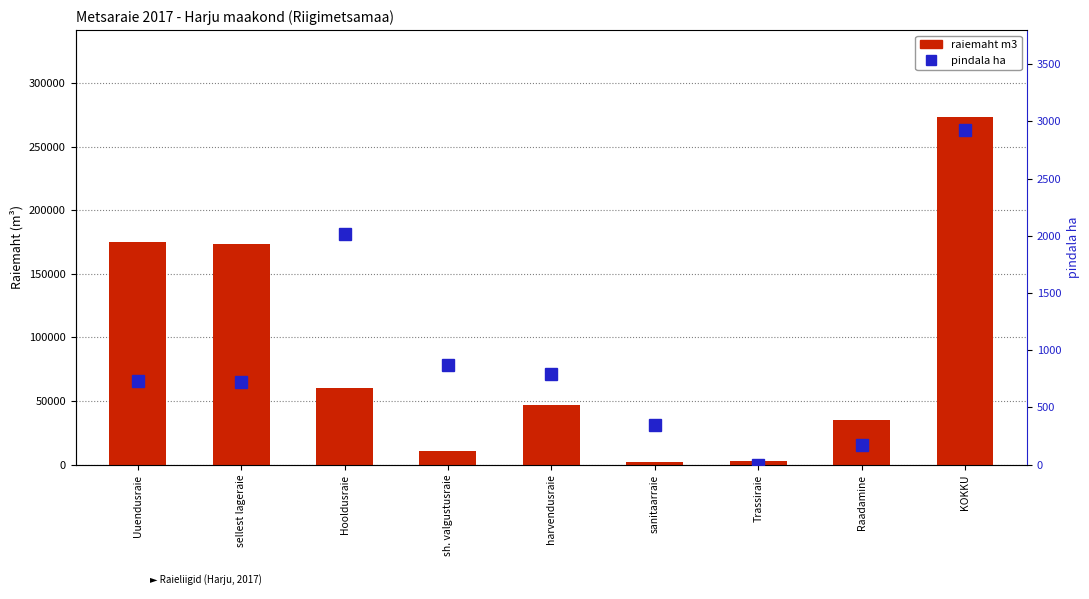

What value does the raiemaht m3 series have at harvendusraie?

47201.7